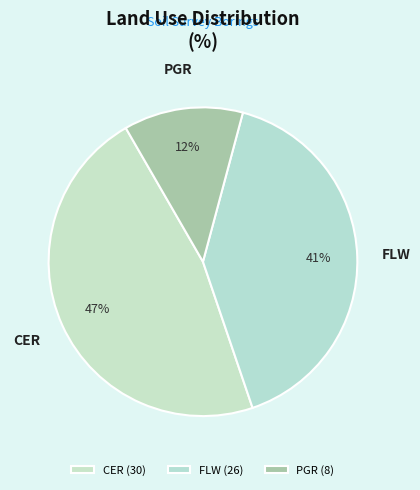

How many slices are in this pie chart?

3